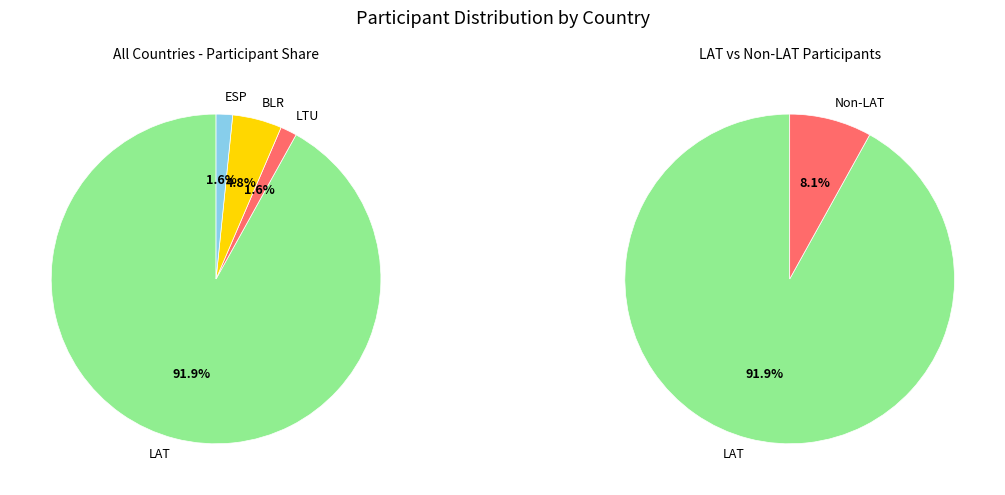

What is the change in value from LAT to LTU?

-56